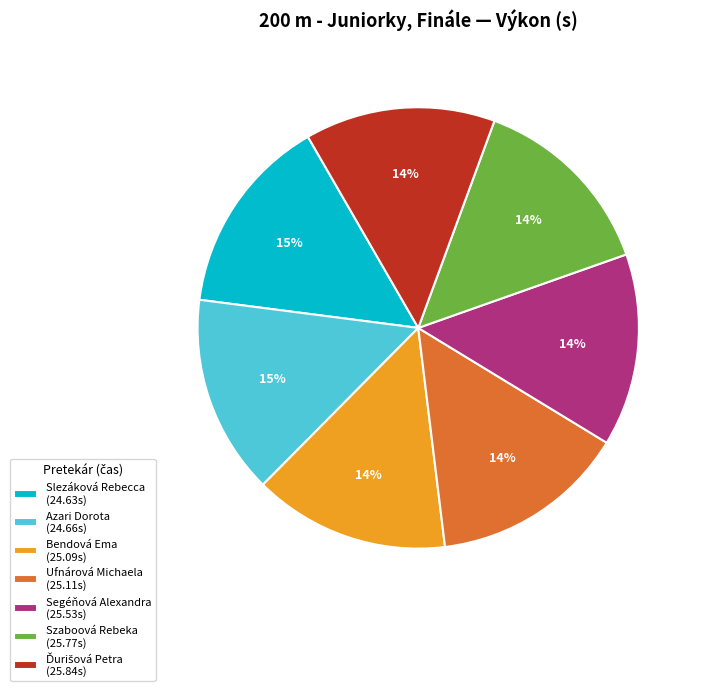

The Azari Dorota (24.66s) slice represents 15% of the pie. True or false?

True